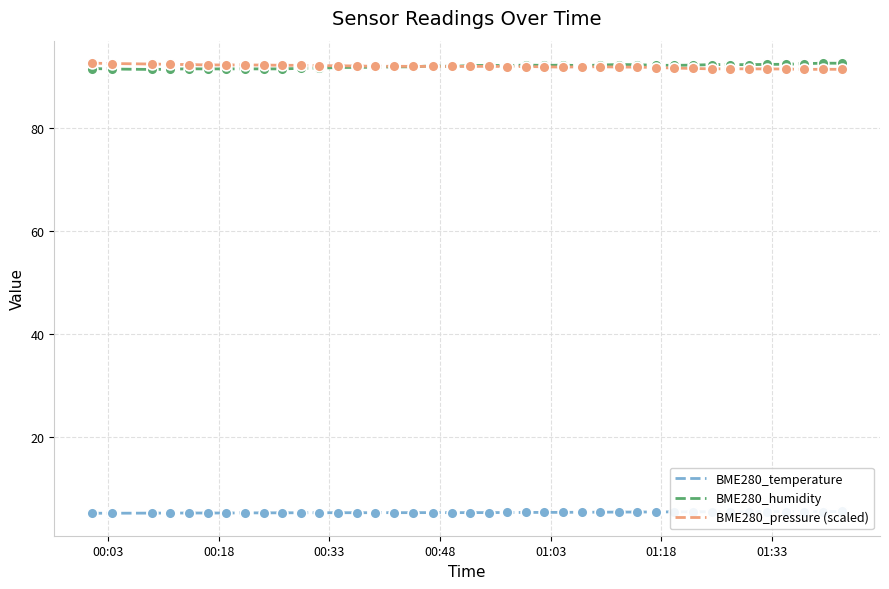

What are all the series names shown in the legend?

BME280_temperature, BME280_humidity, BME280_pressure (scaled)